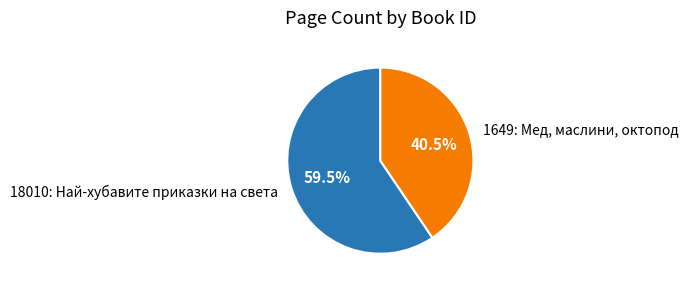

How many segments does this pie chart have?

2